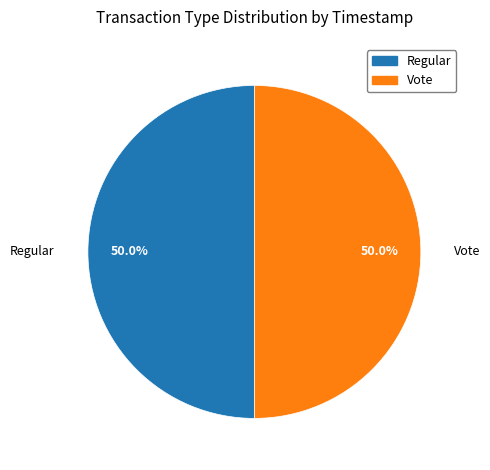

To the nearest percent, what is the combined percentage of Vote and Regular?

100%